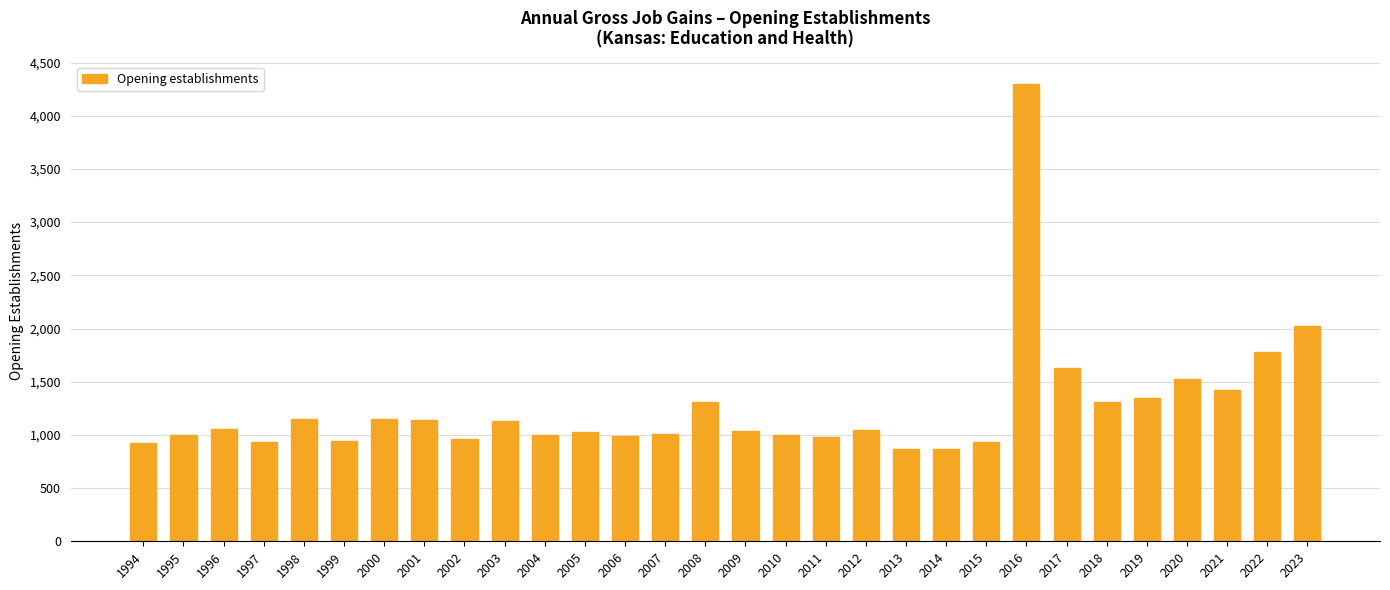

What is the difference between the values at 2023 and 2008?

714